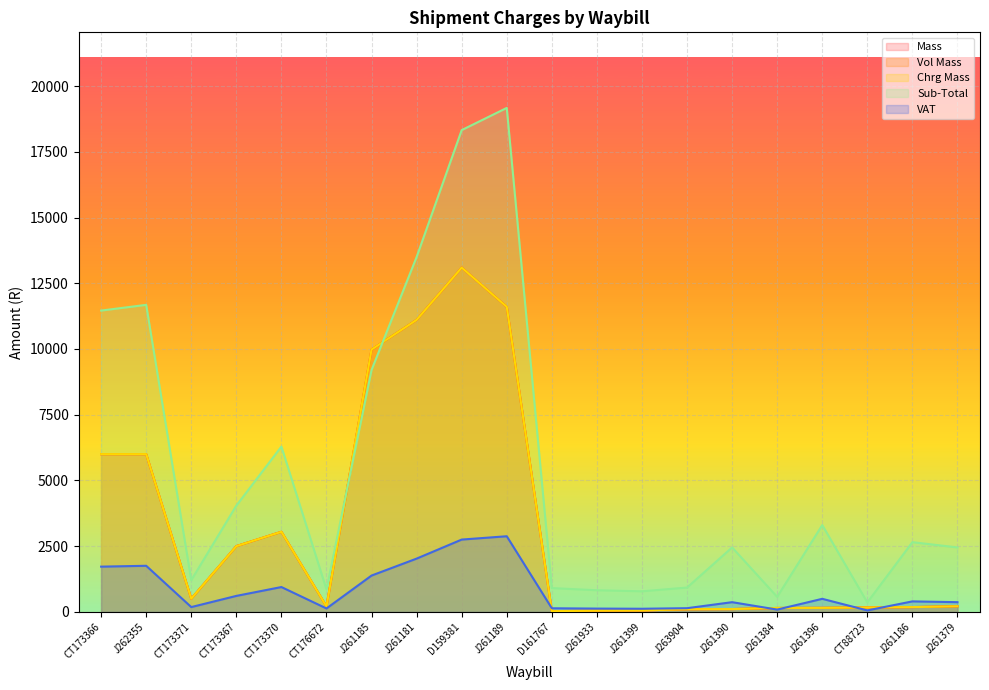

In Chrg Mass, how many points are lower than both neighbors (excluding endpoints)?

3